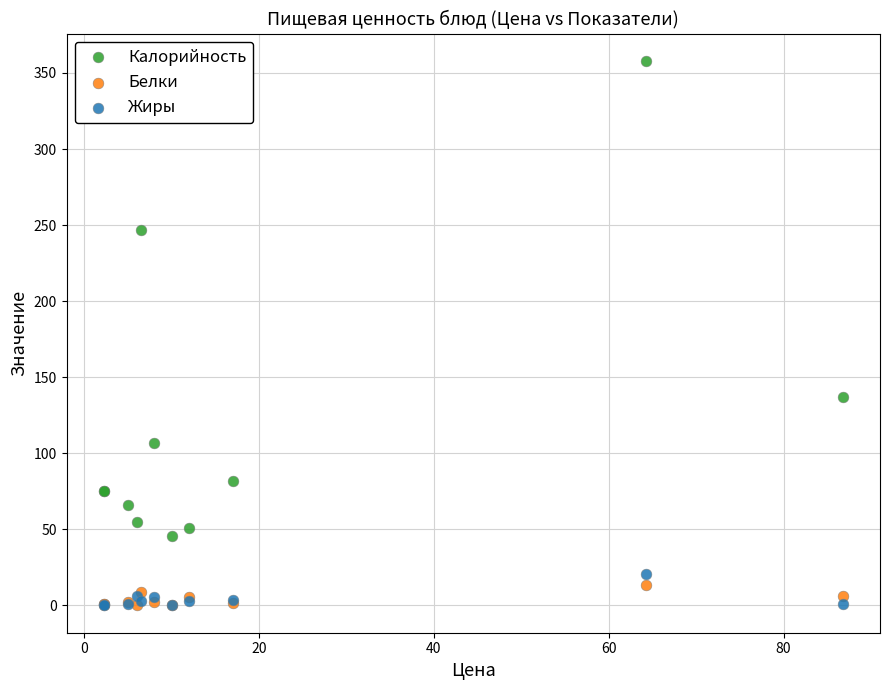

In the Калорийность series, what Y value is closest to 202?

247.0